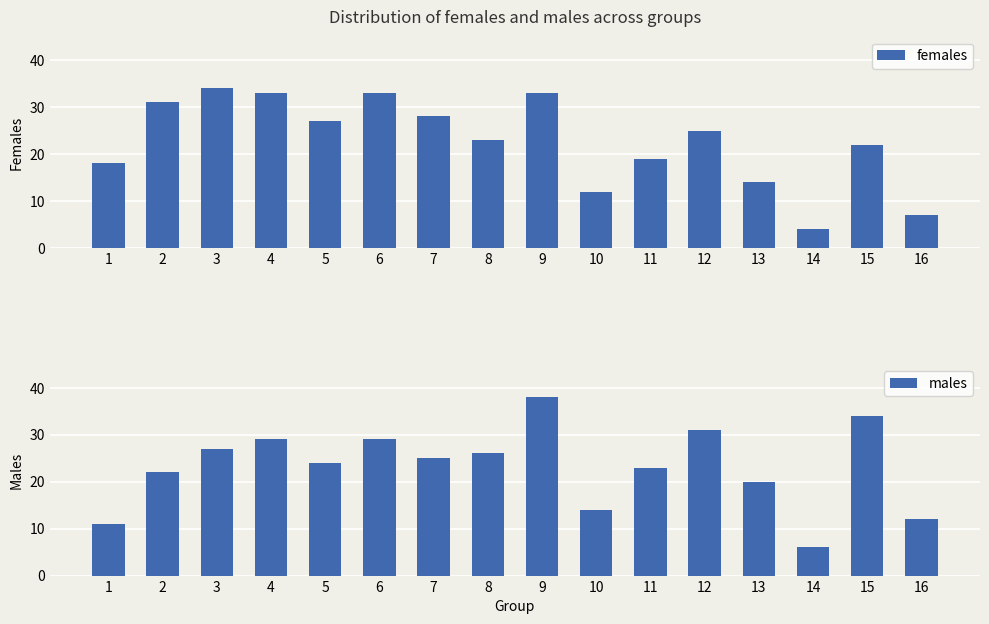

At which category does the chart reach its peak across all series?

9